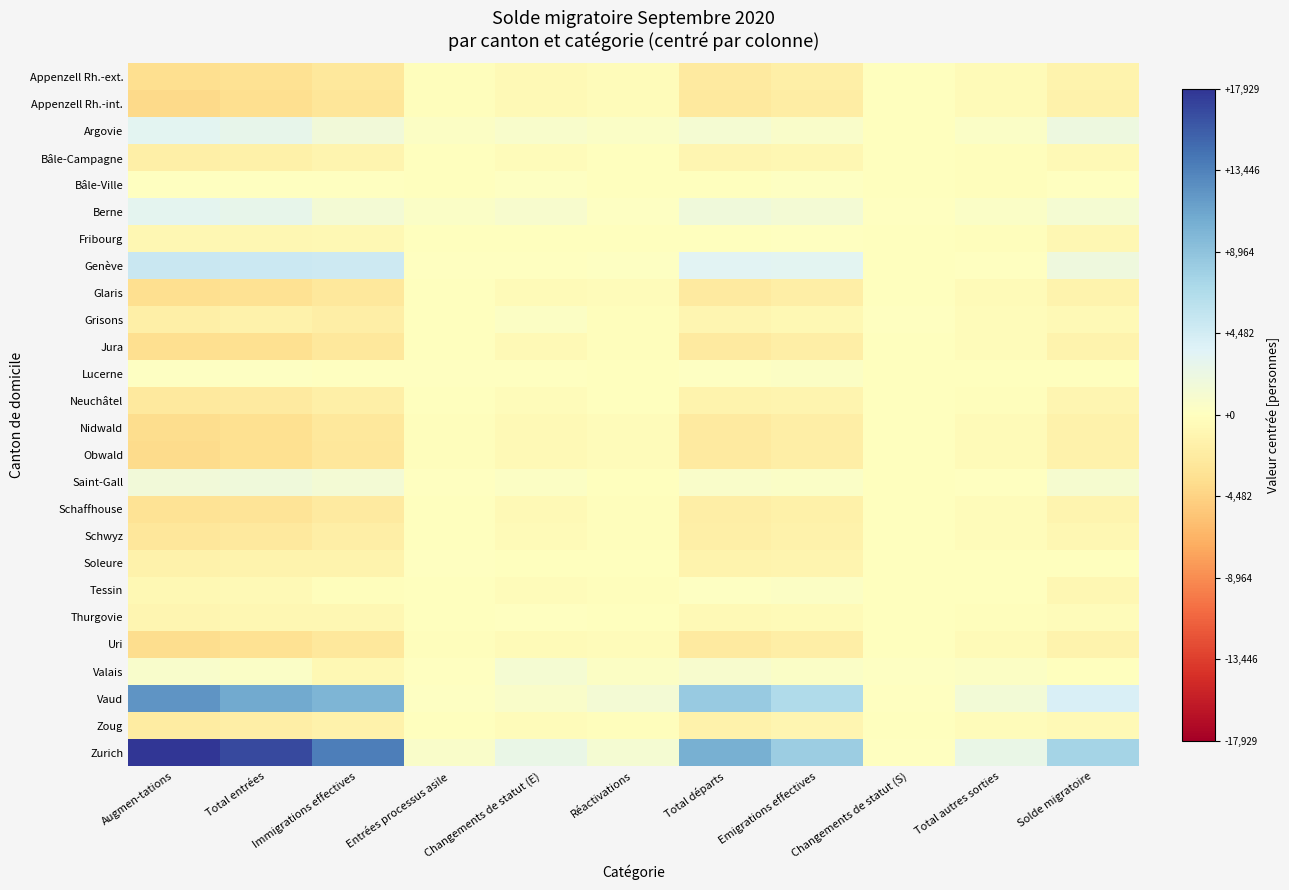

Which has a higher value, Changements de statut (S) or Emigrations effectives?

Changements de statut (S)